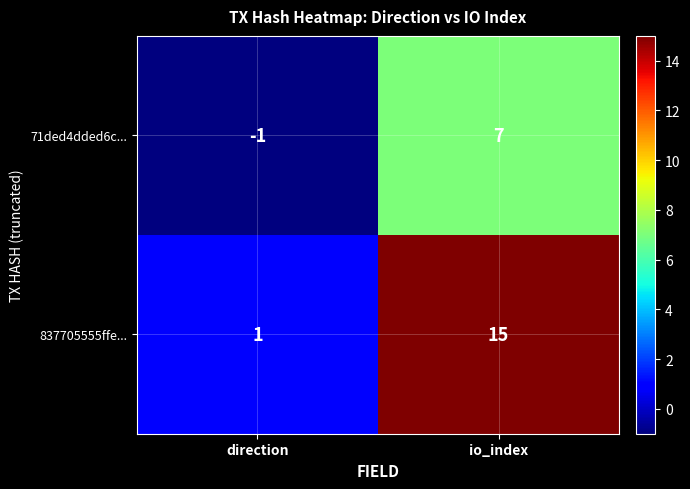

What is the total value across all series at io_index?

22